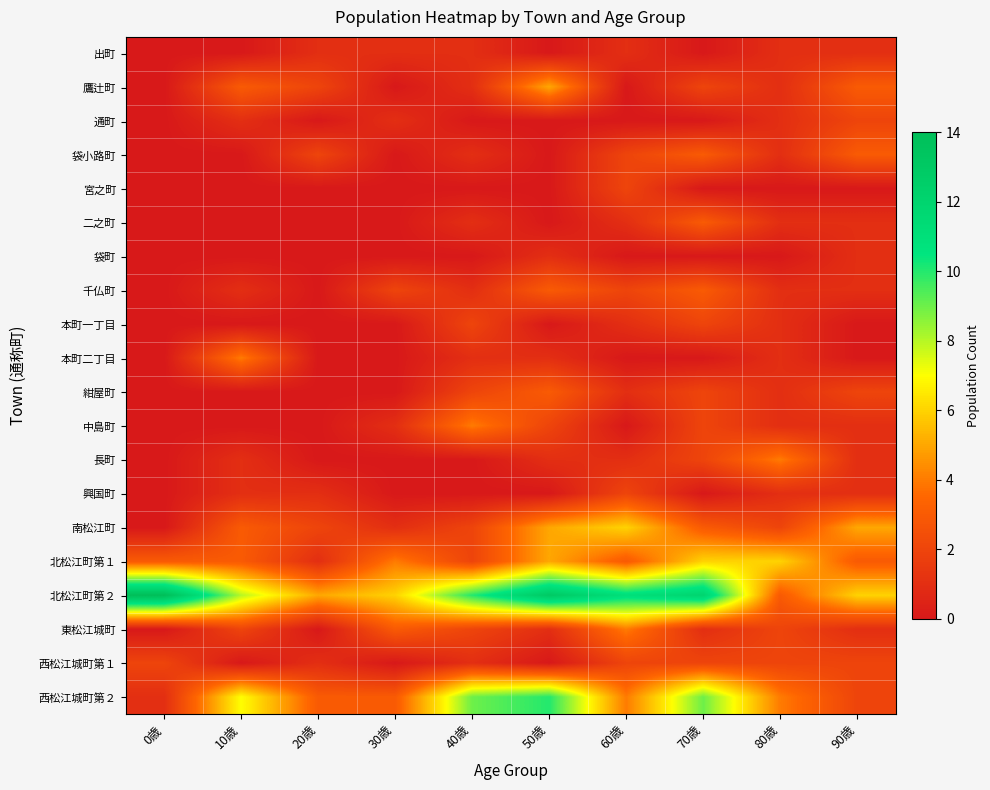

At 30歳, list the series in order from smallest to largest.

鷹辻町, 袋小路町, 宮之町, 二之町, 袋町, 本町一丁目, 本町二丁目, 紺屋町, 長町, 興国町, 西松江城町第１, 出町, 通町, 中島町, 南松江町, 千仏町, 東松江城町, 西松江城町第２, 北松江町第１, 北松江町第２